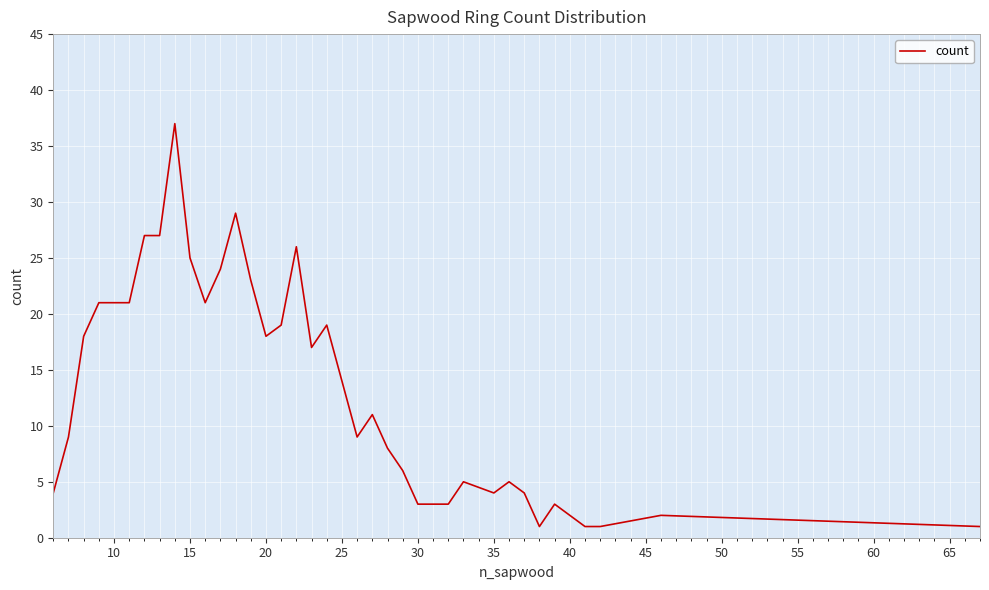

Count the number of data series in this chart.

1